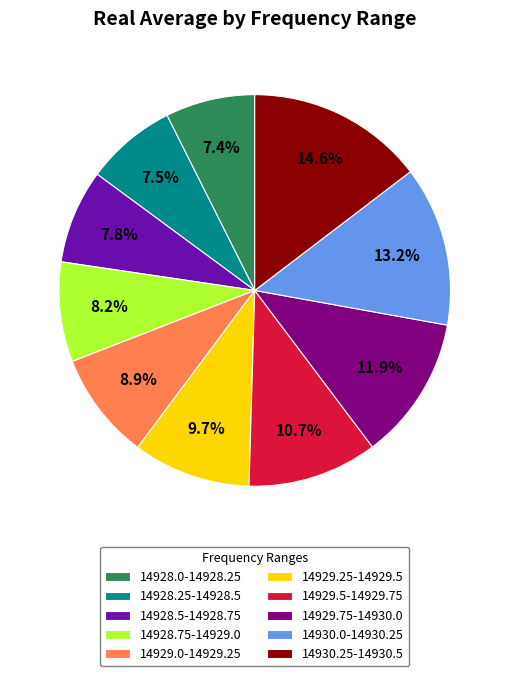

Is 14930.25 the majority of the pie?

No